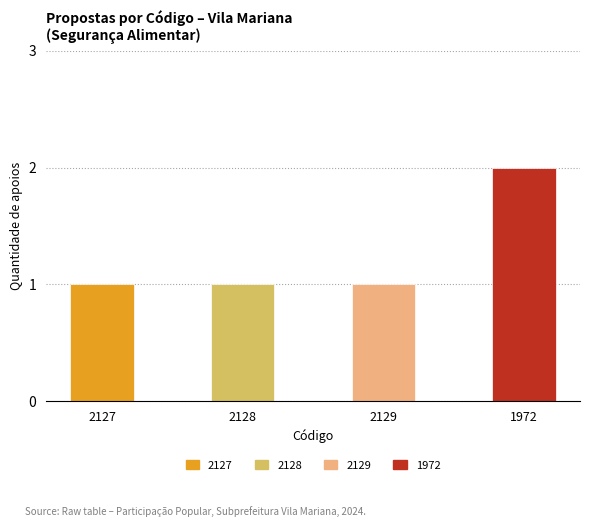

List the labels in order of value, smallest first.

2127, 2128, 2129, 1972